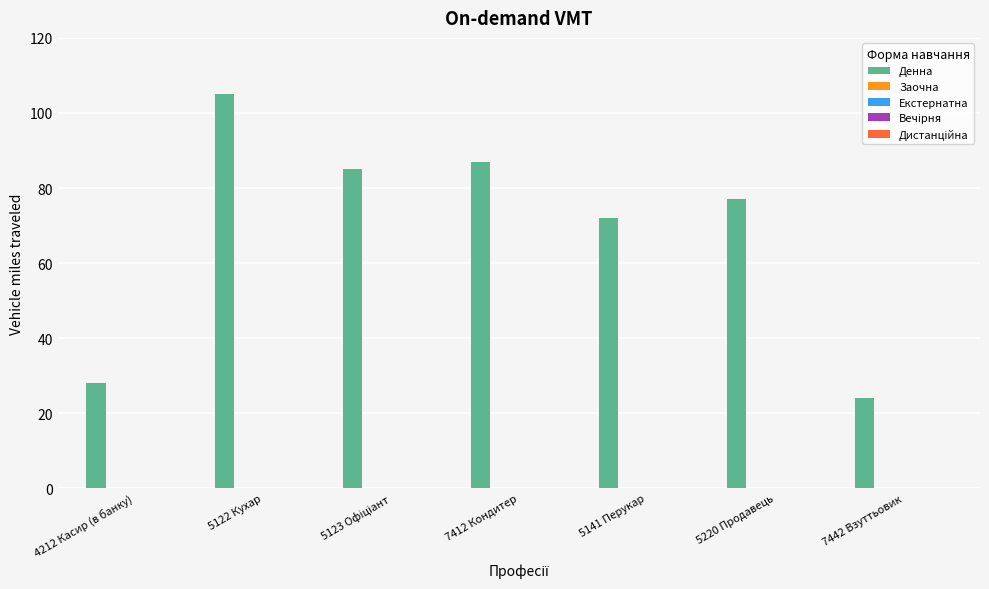

What is the maximum value shown in the chart?

105